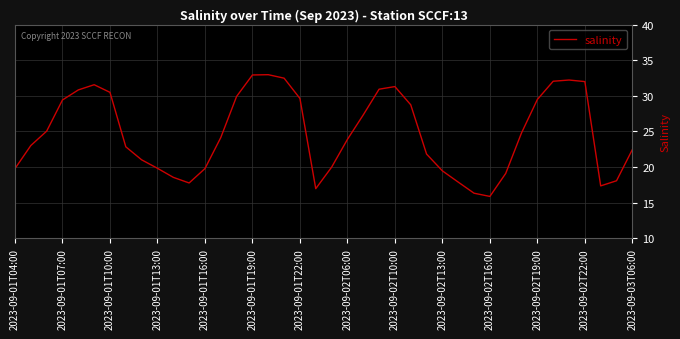

What is the maximum value shown in the chart?

33.0